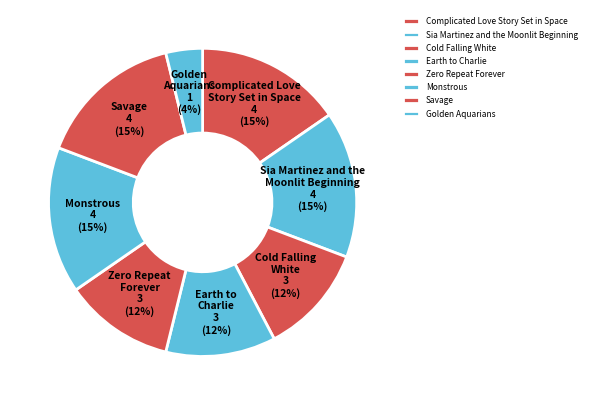

What is the smallest slice in the pie chart?

Golden Aquarians